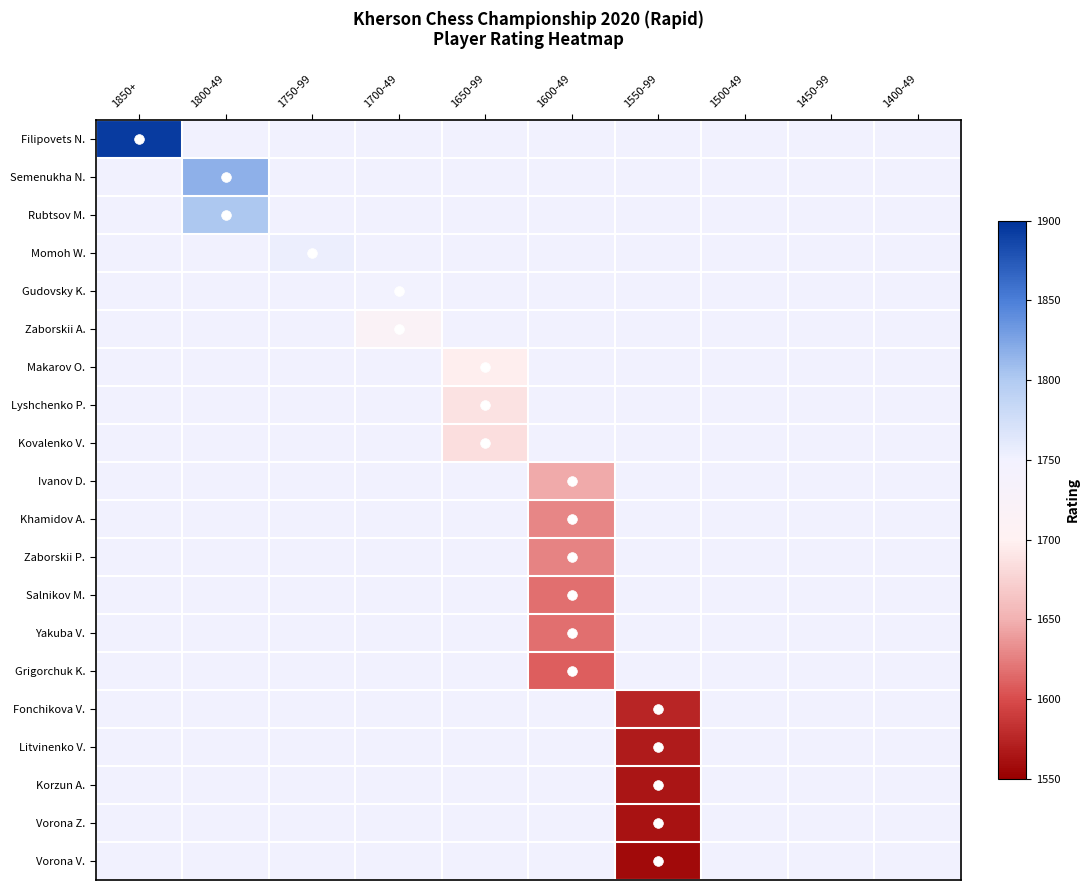

At which category is the sum across all series the highest?

1850+